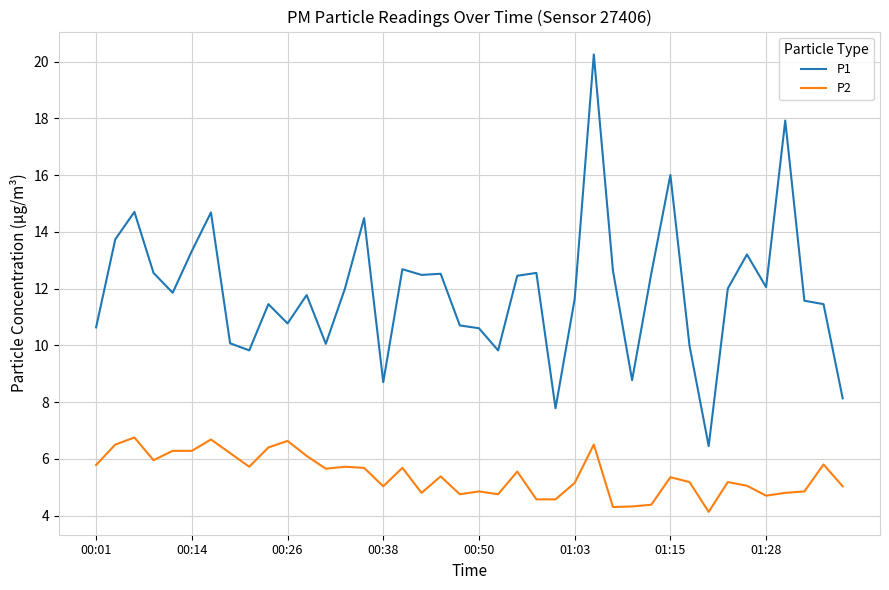

What is the minimum value shown in the chart?

4.1